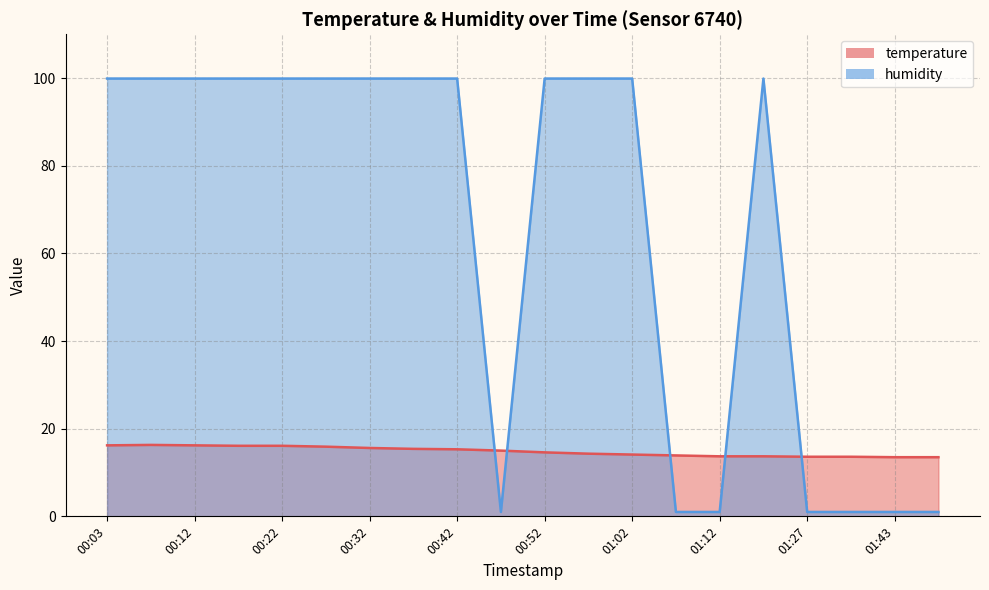

What value does the humidity series have at 00:07?

99.9